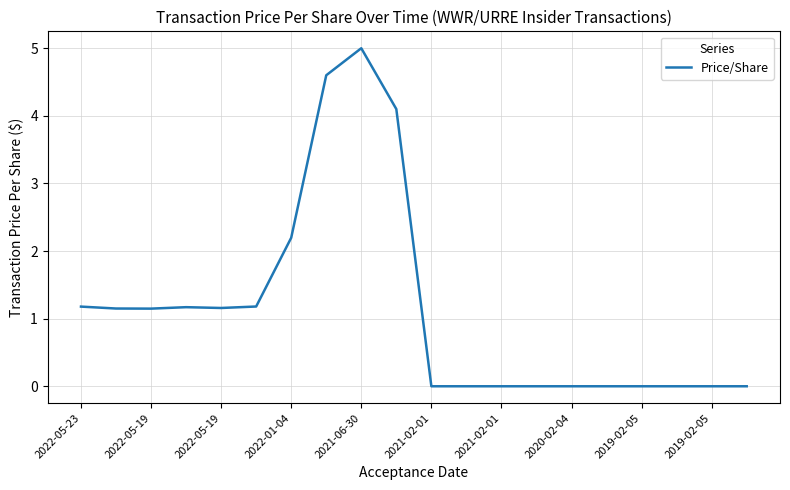

What is the greatest value displayed?

5.0